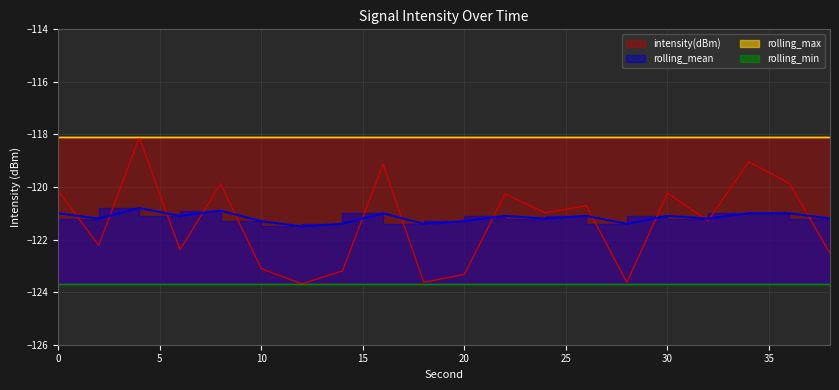

The value of intensity(dBm) at 2 is -122.2. True or false?

True